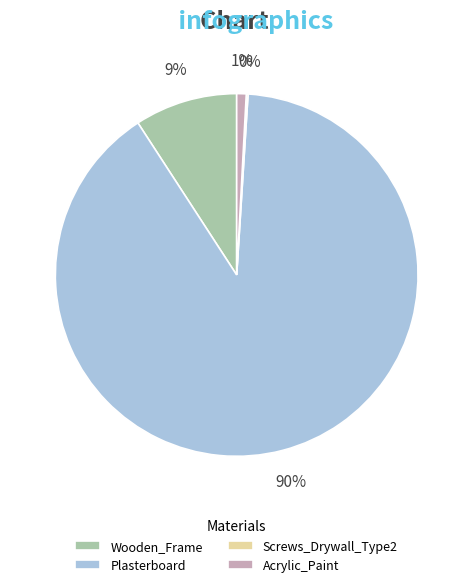

Which category has the biggest portion of the pie?

Plasterboard